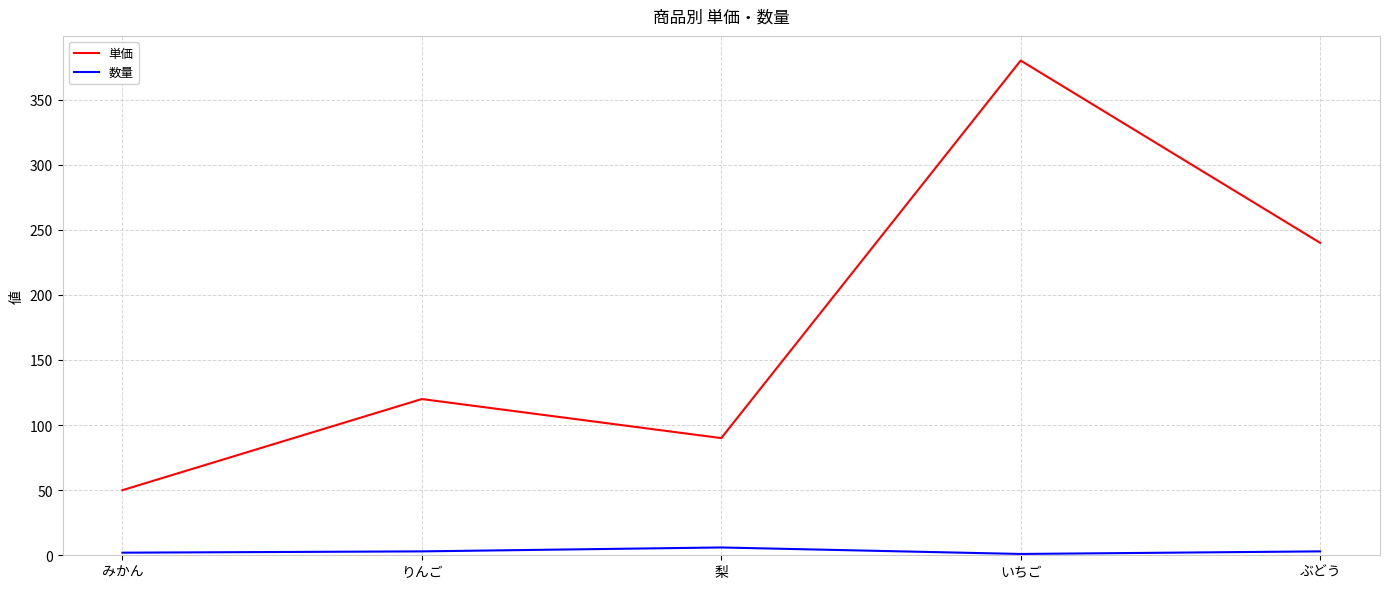

What is the difference between the maximum and minimum values in the 単価 series?

330